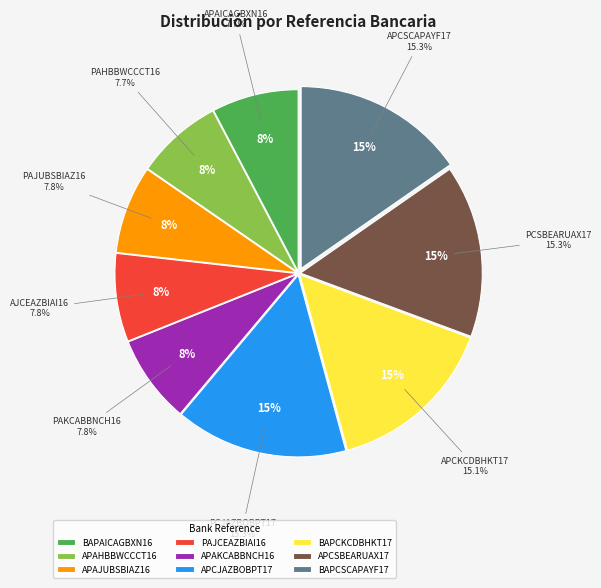

What is the smallest slice in the pie chart?

BAPAICAGBXN16